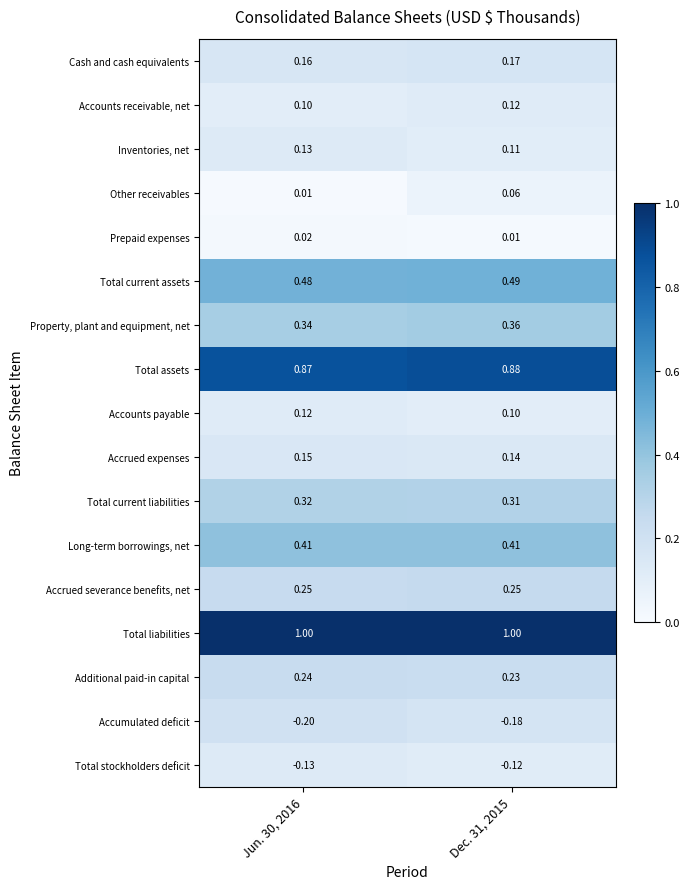

Which series has the widest spread of values?

Other receivables